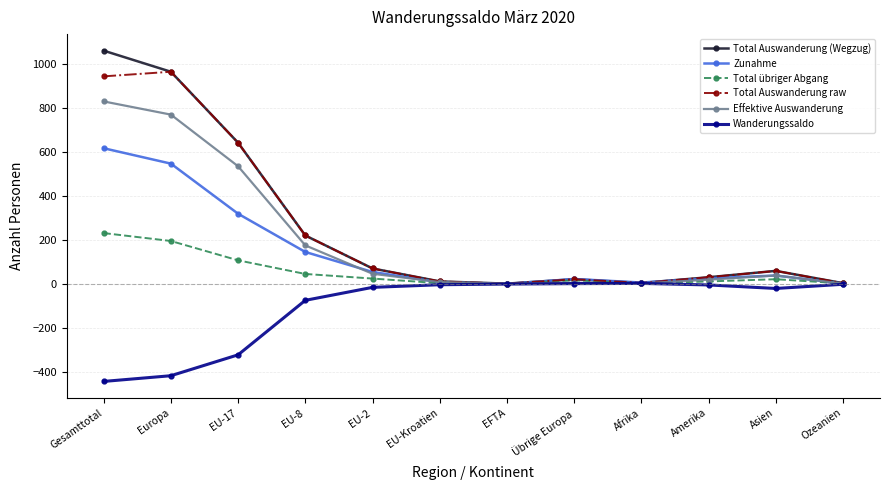

What is the label of the 1st point from the left?

Gesamttotal